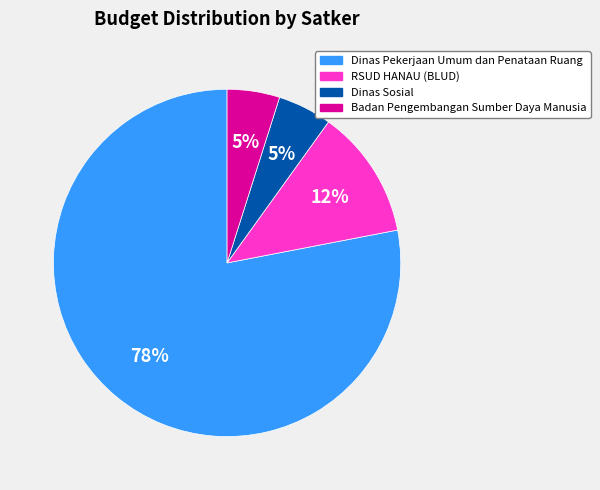

To the nearest percent, what percentage of the pie is RSUD HANAU (BLUD)?

12%